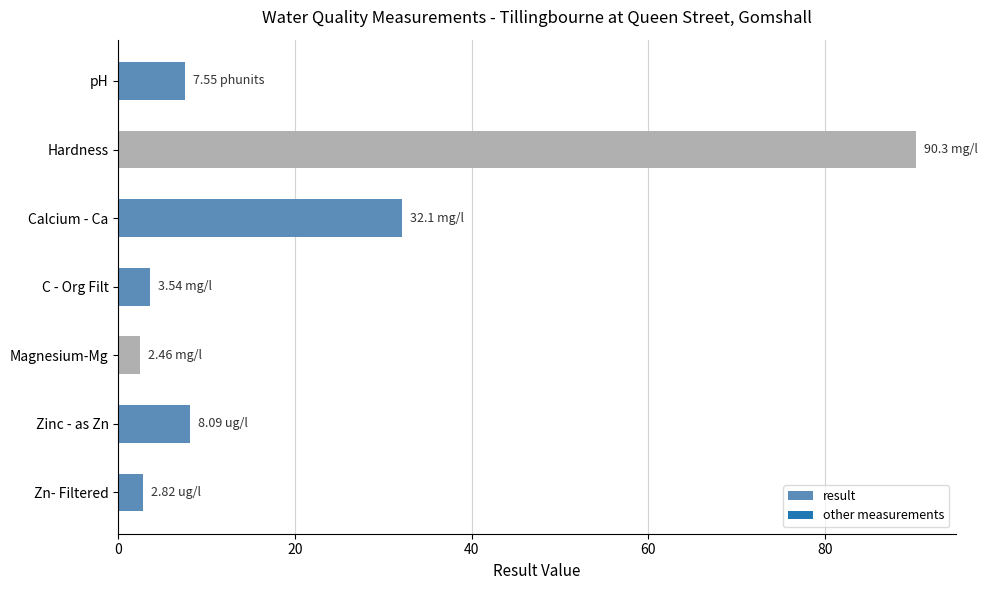

At which label is the value closest to 46?

Calcium - Ca